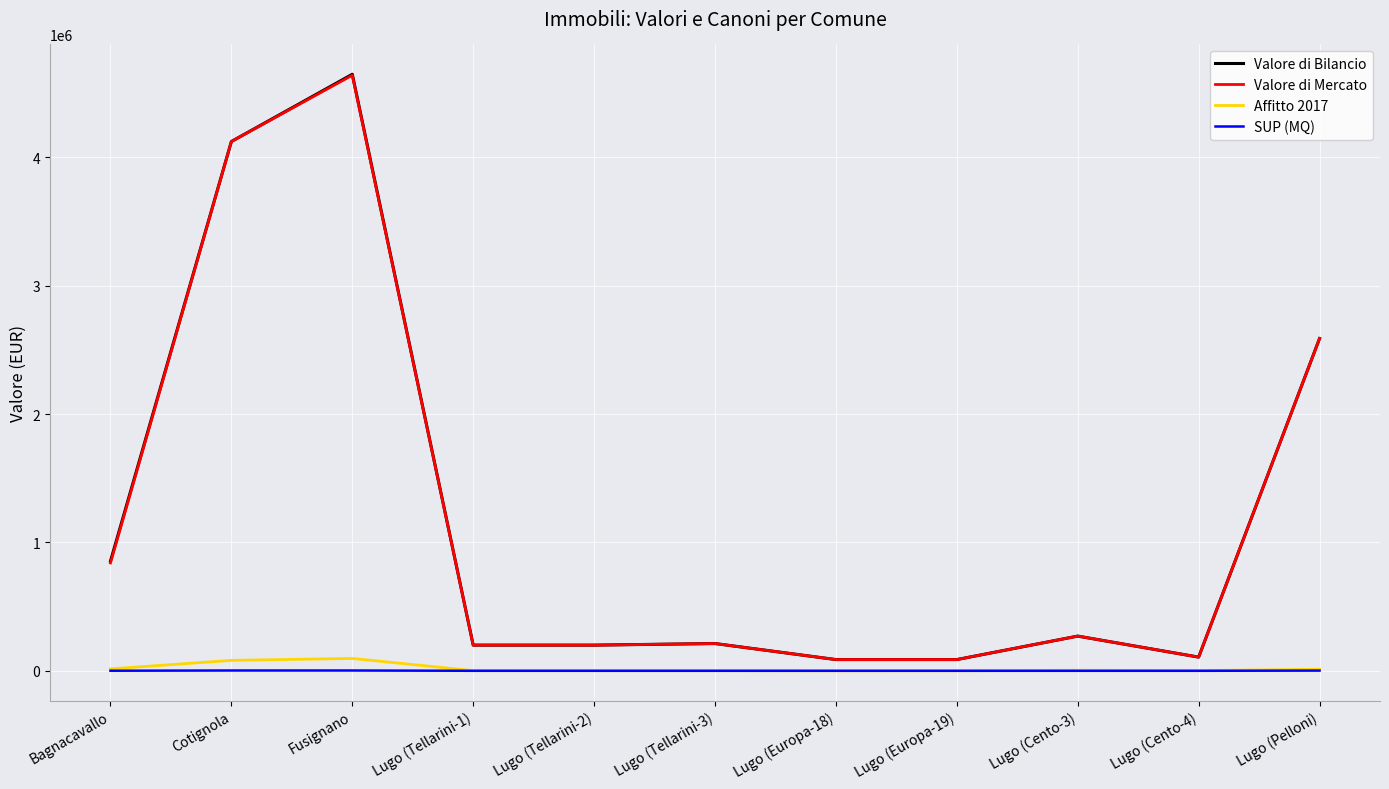

What position from the left is Fusignano?

3